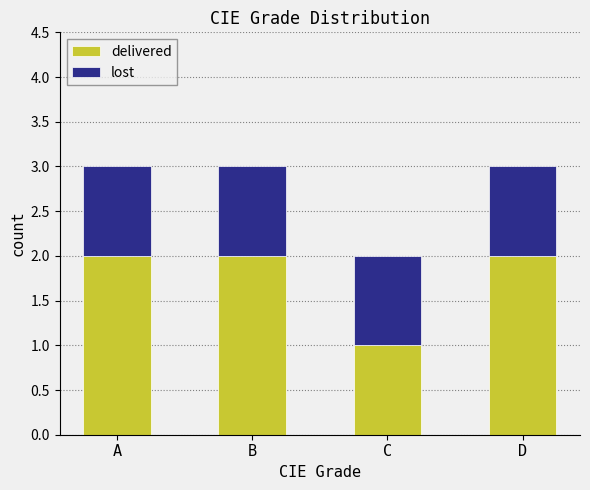

What is the total value across all series at B?

3